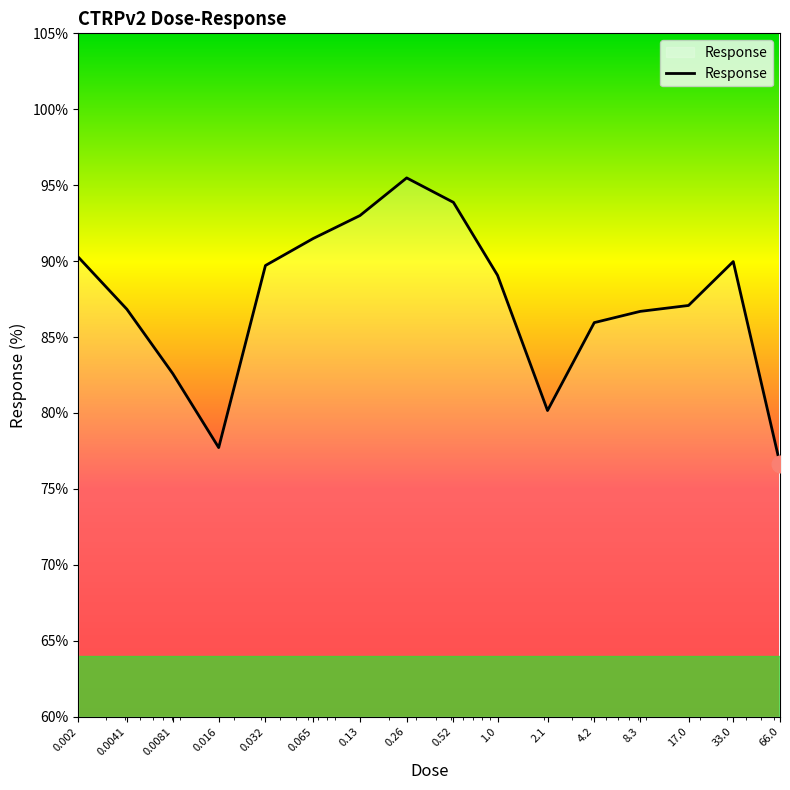

What is the maximum value shown in the chart?

95.5